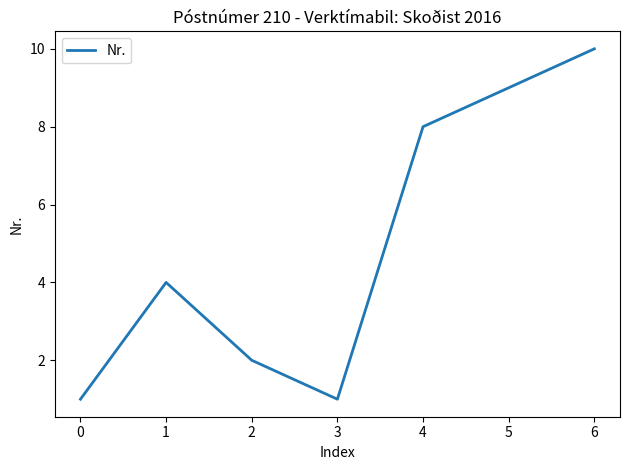

At which category does the data reach its first local peak?

1